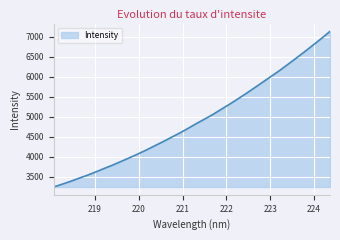

Is this an area chart (filled region under the line)?

Yes